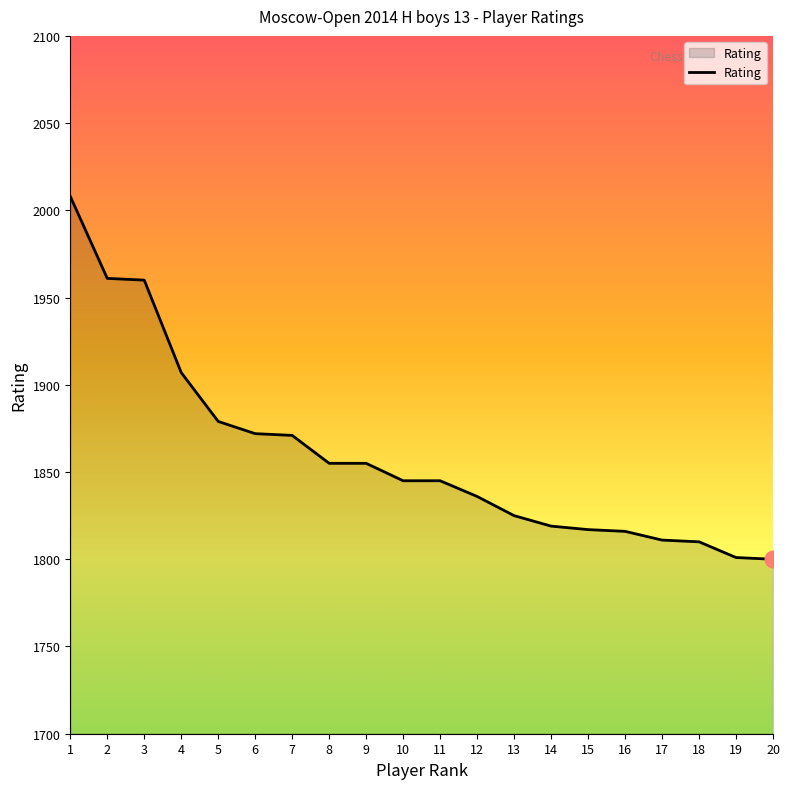

Approximately how many times larger is the value at 15 compared to 8?

1.0